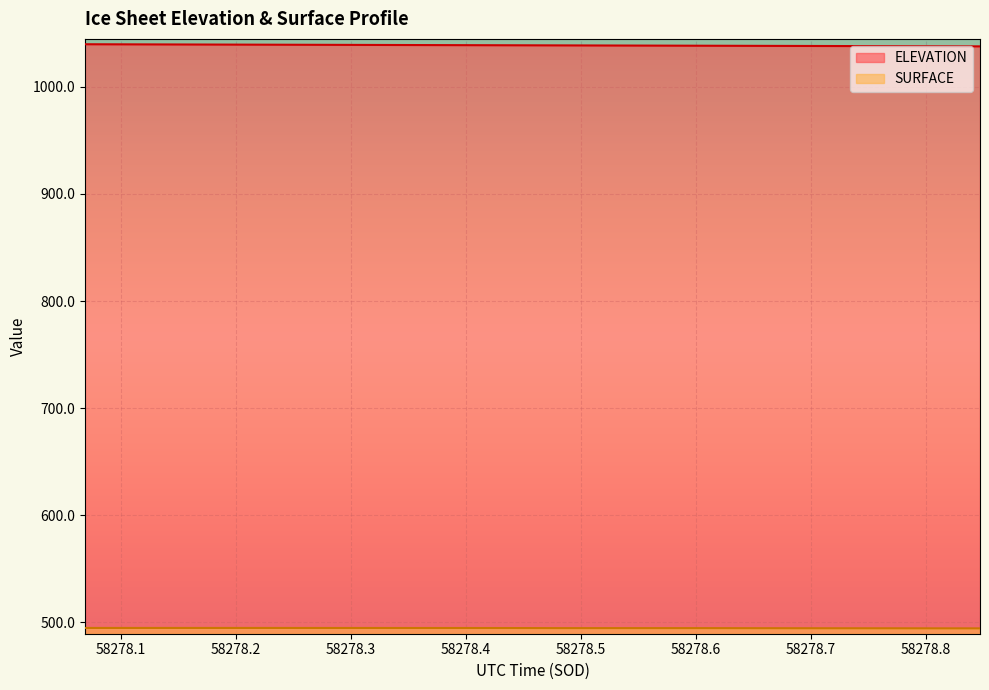

Does the chart display data point markers on the line(s)?

No